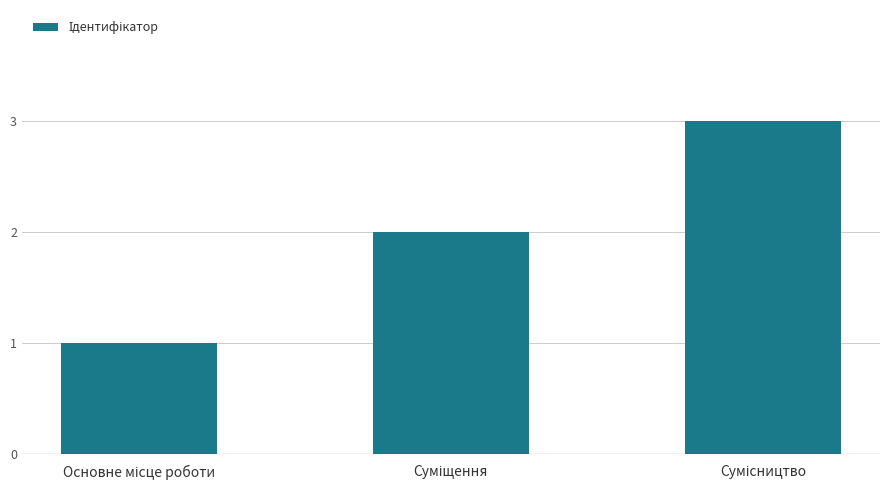

What is the maximum value shown in the chart?

3